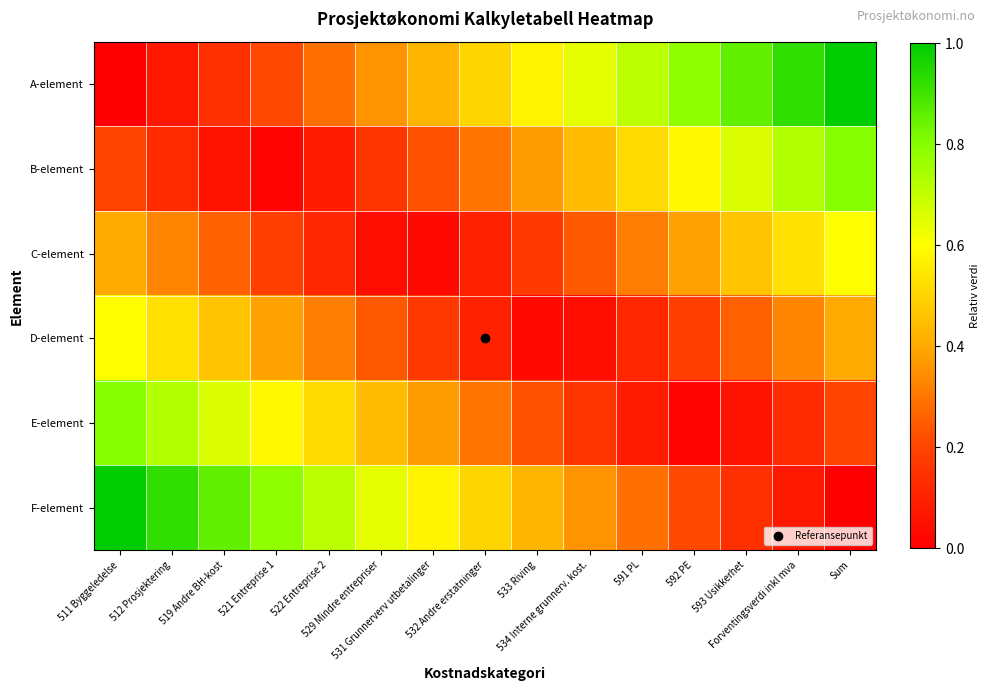

At how many categories does at least one series exceed 0?

15